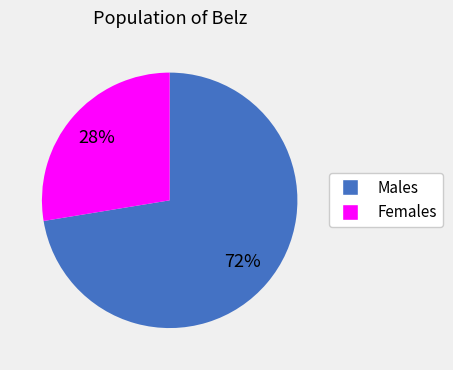

To the nearest percent, what is the average slice percentage?

50%